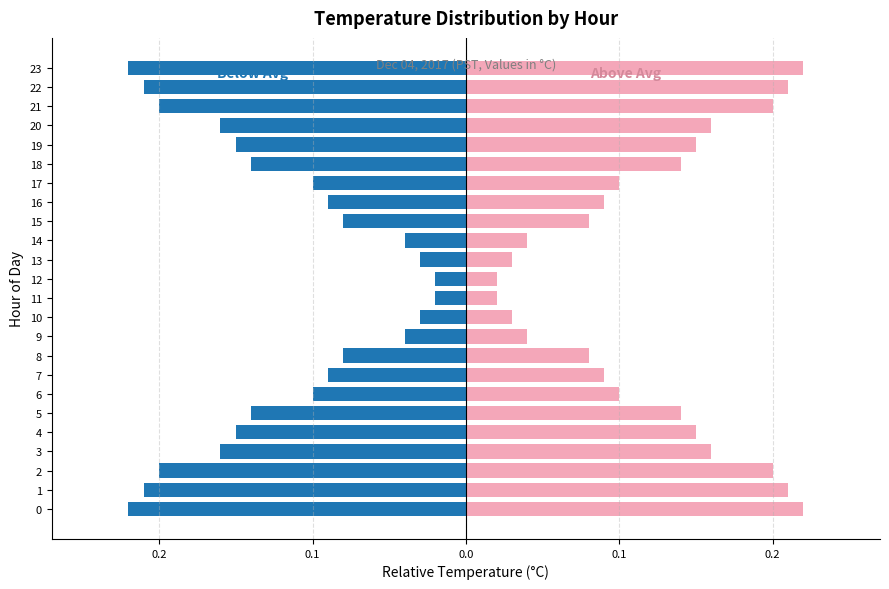

Which has a higher value, 14 or 11?

11